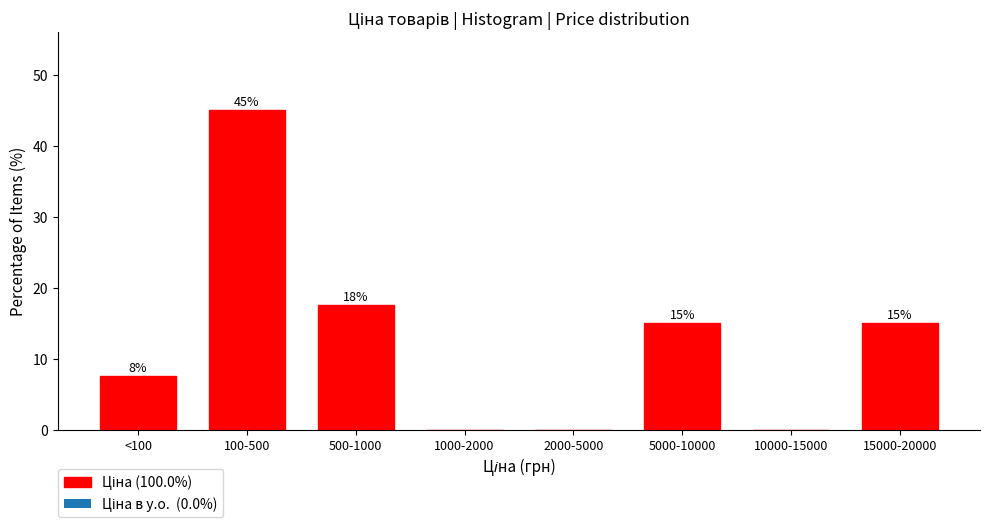

Approximately how many times larger is the value at <100 compared to 5000-10000?

0.5